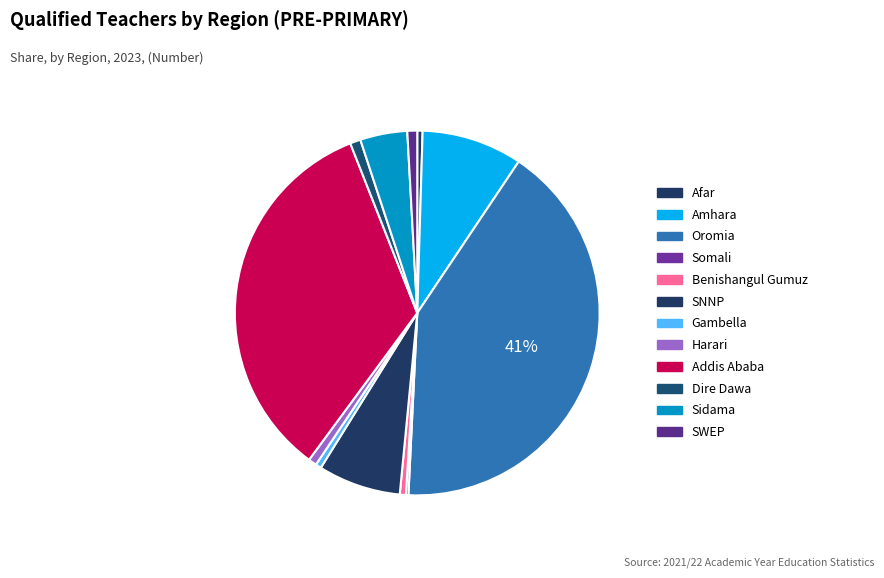

What portion of the pie excludes Amhara?

91.1%